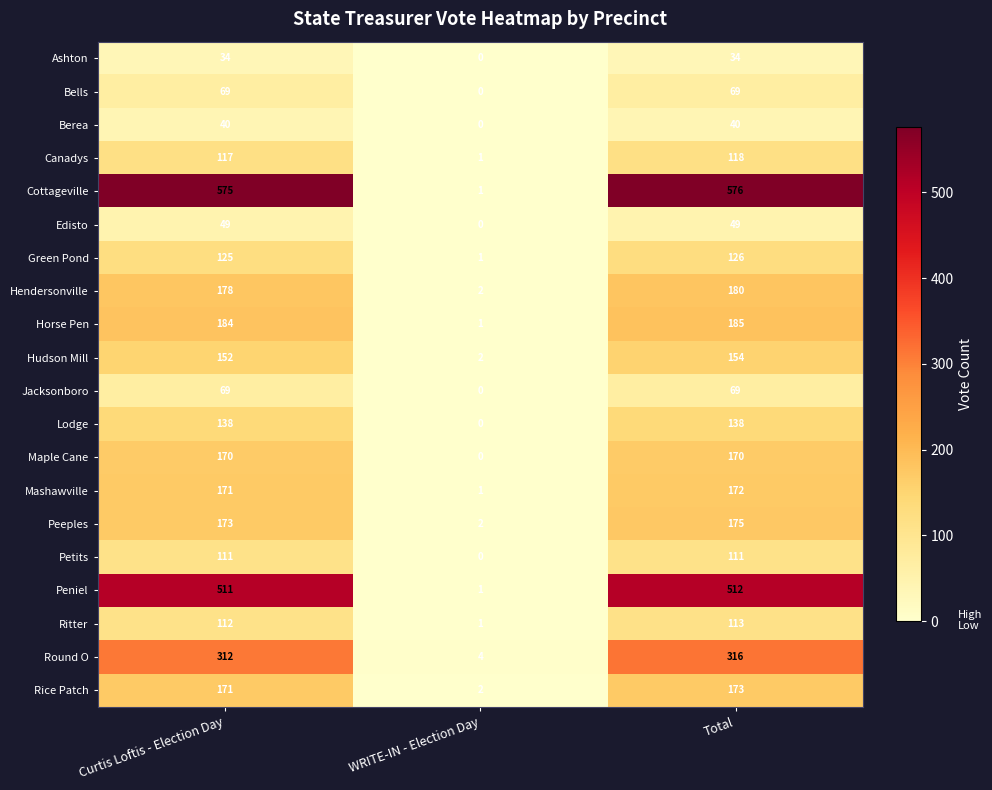

How many data points in Jacksonboro are less than 69?

1